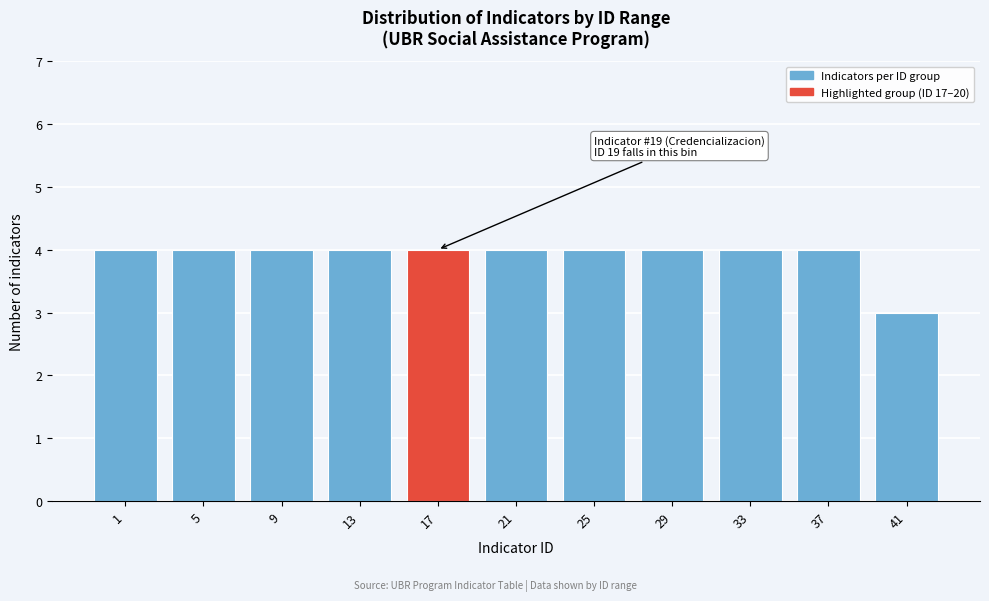

Reading left to right, transcribe all the data shown in this chart.

4	4	4	4	4	4	4	4	4	4	3